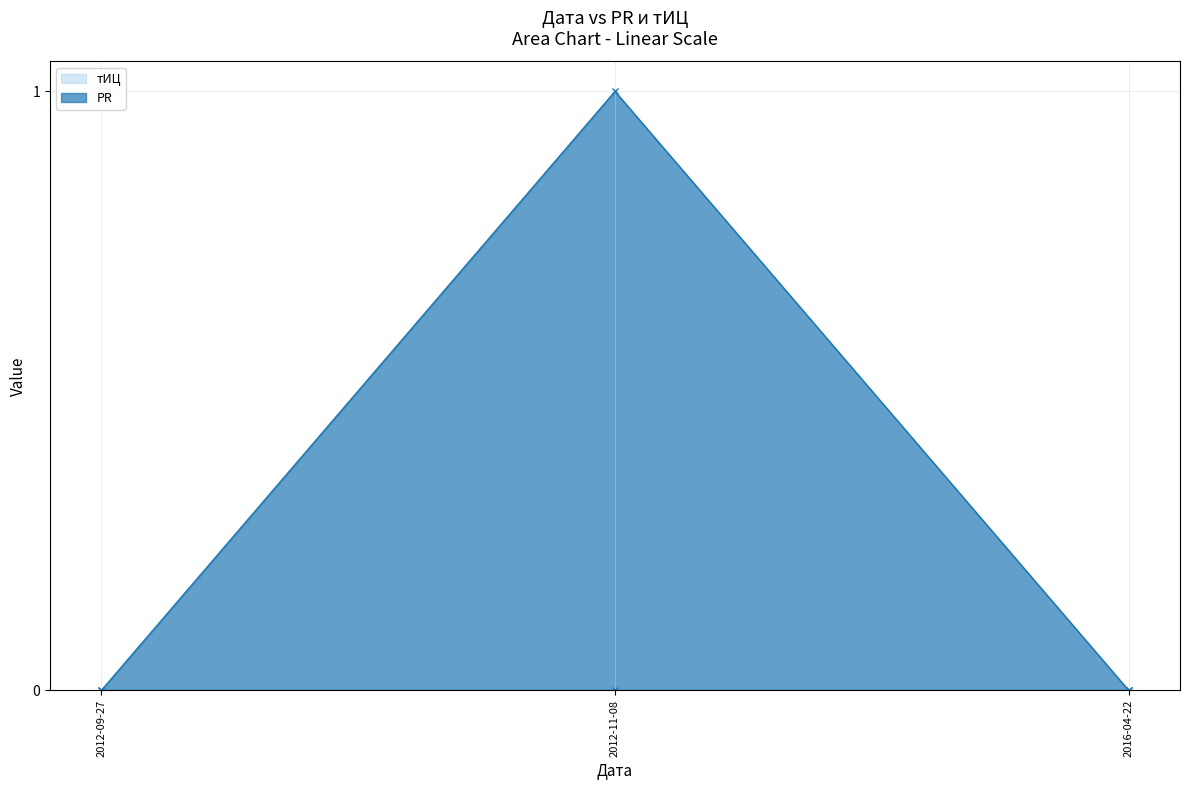

The PR series shows 1 at 2012-09-27. True or false?

False